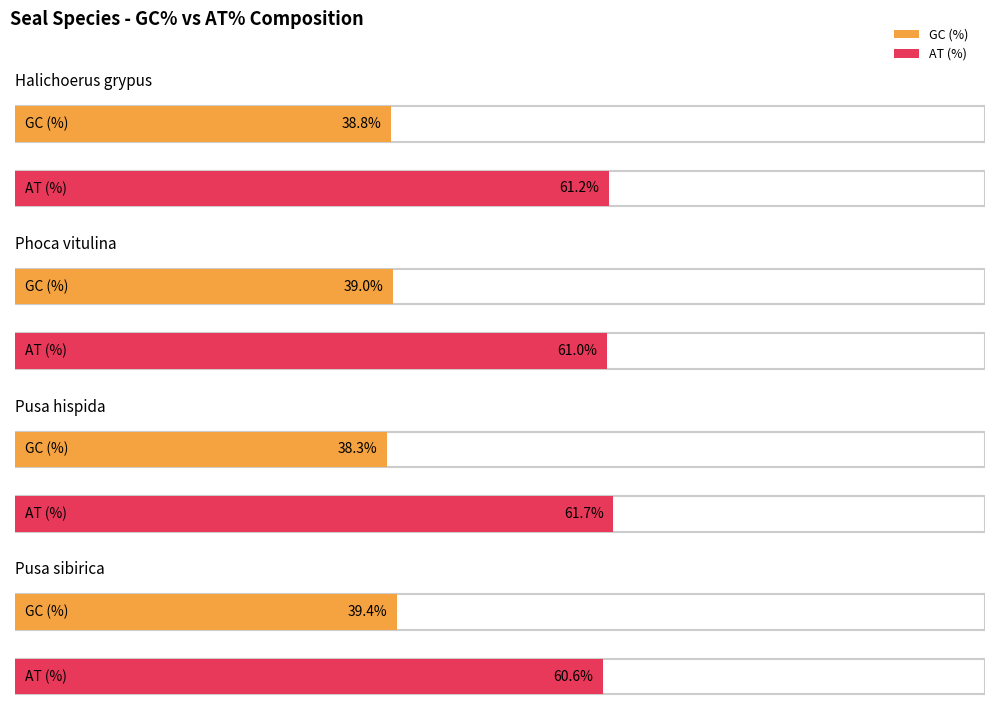

Is it true that GC (%) equals 39.0 at Phoca vitulina?

True